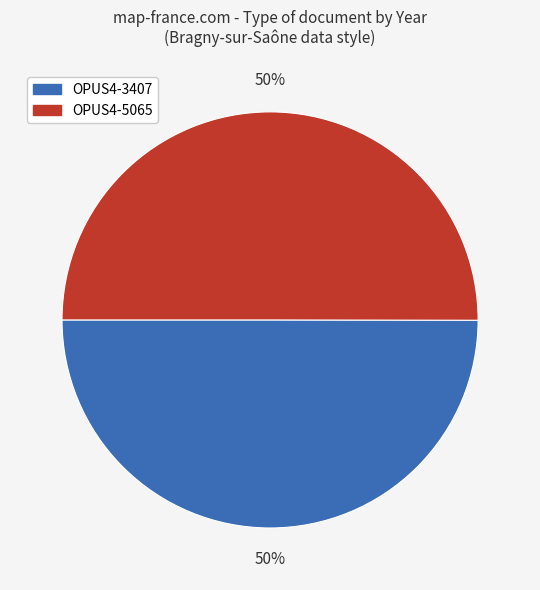

How many segments does this pie chart have?

2